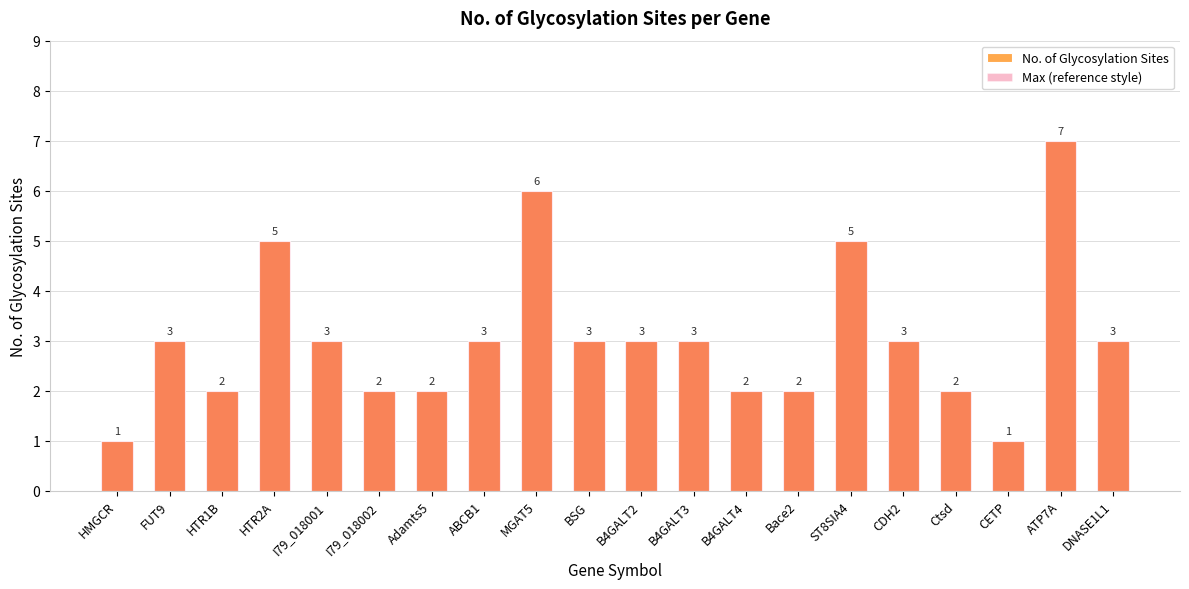

Between I79_018002 and B4GALT3, which series saw the biggest shift?

No. of Glycosylation Sites